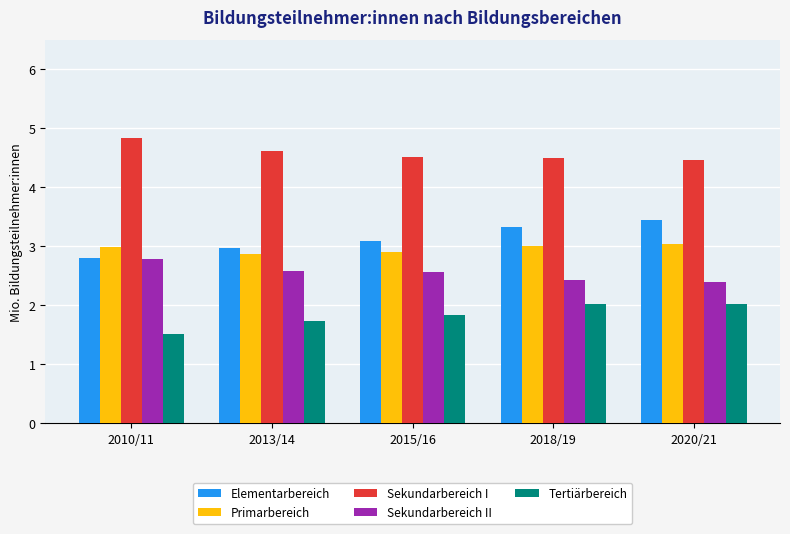

What are all the series names shown in the legend?

Elementarbereich, Primarbereich, Sekundarbereich I, Sekundarbereich II, Tertiärbereich